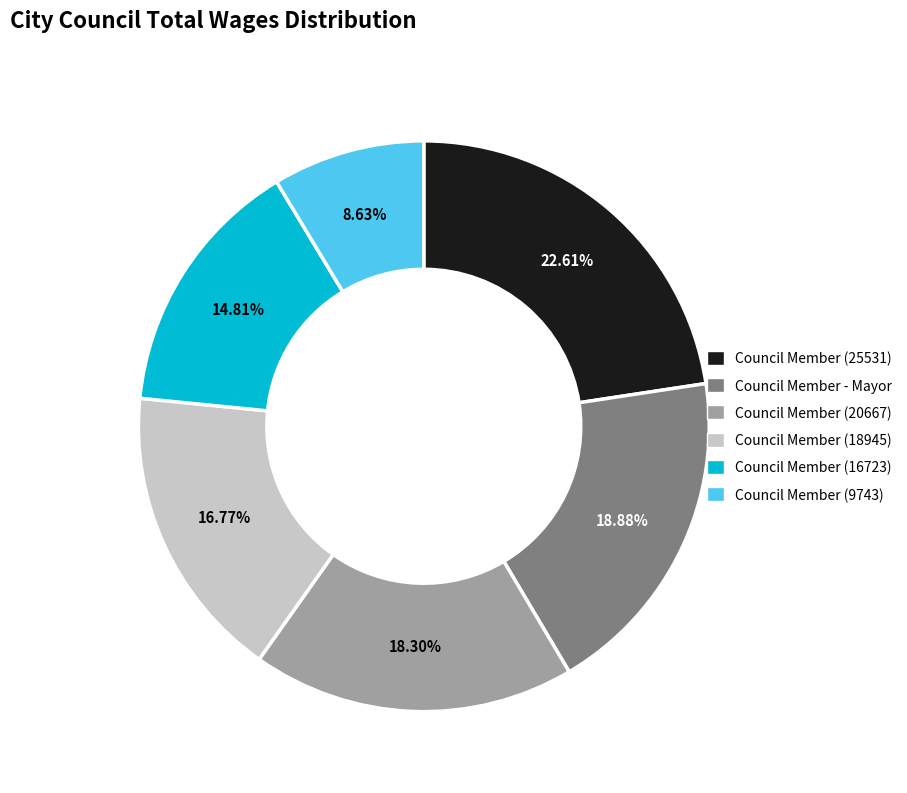

To the nearest percent, what is the combined percentage of Council Member (18945) and Council Member (20667)?

35%